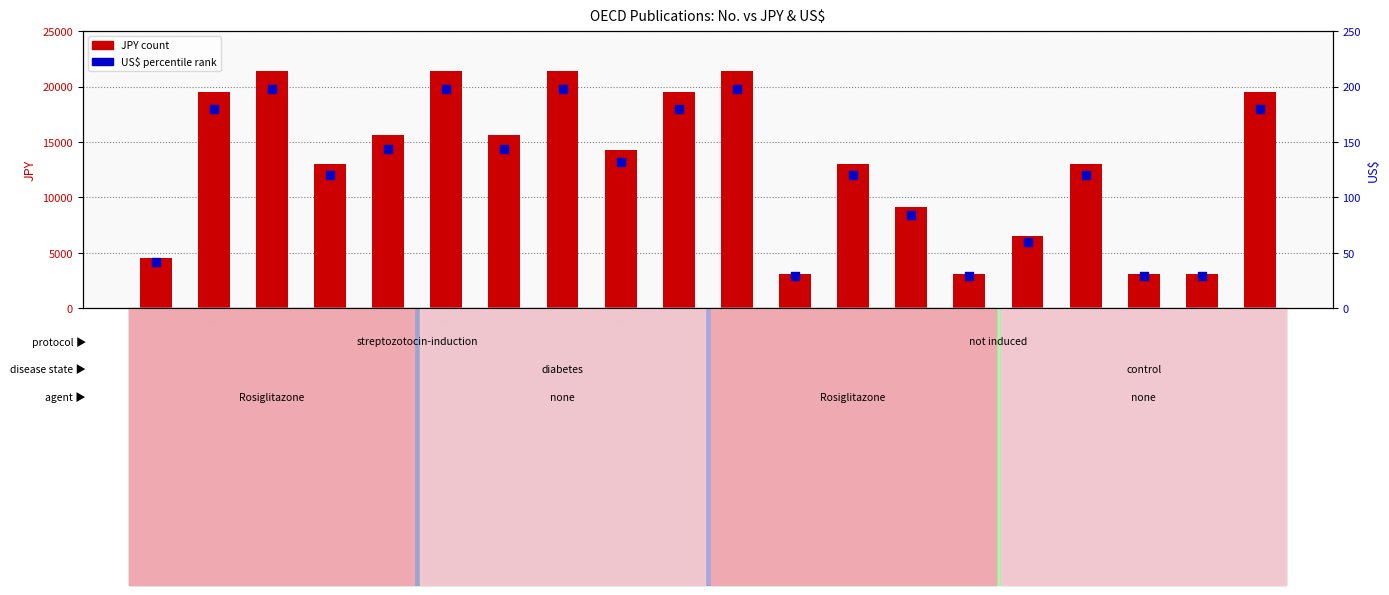

Which series contains the lowest Y value?

US$ (percentile rank)